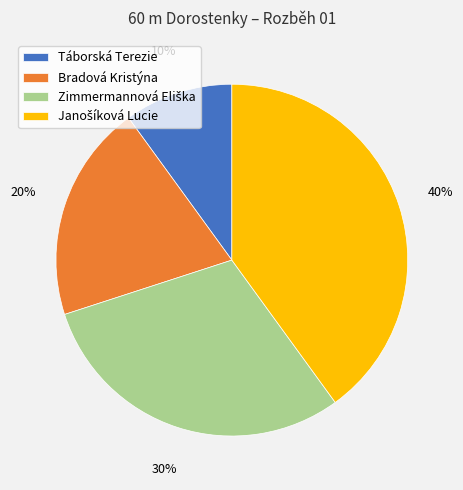

What percentage is the Táborská Terezie slice, to the nearest percent?

10%